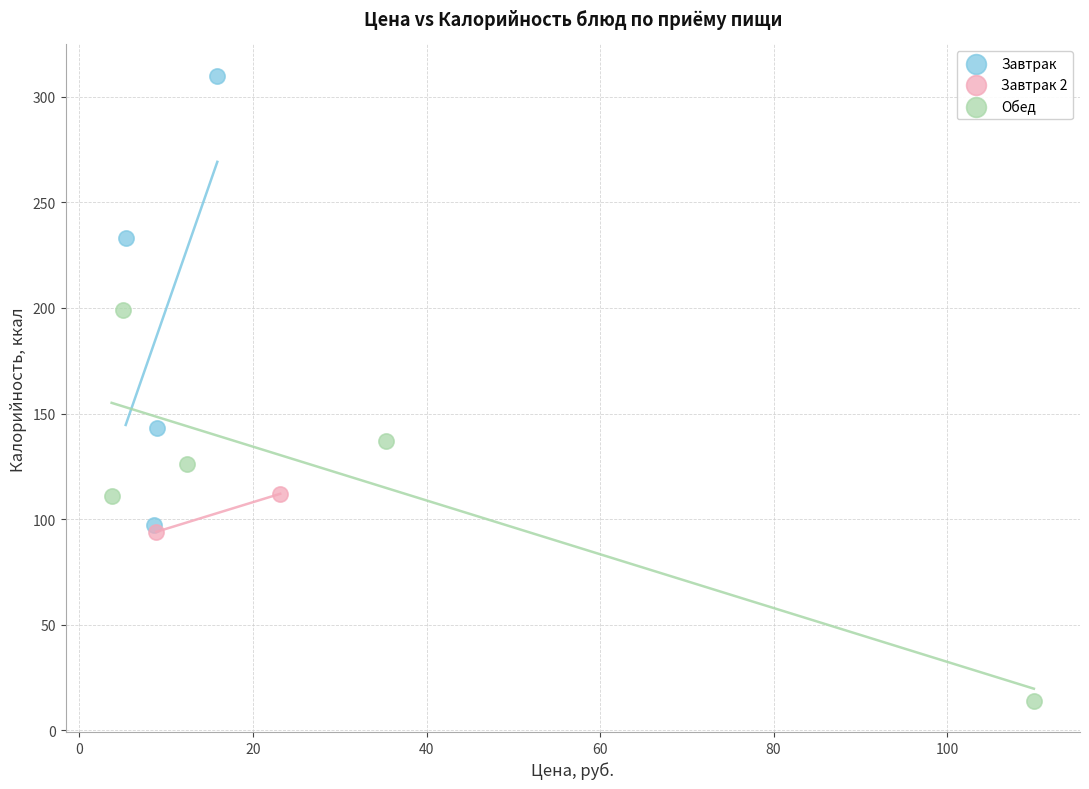

Which series has the widest spread of Y values?

Завтрак